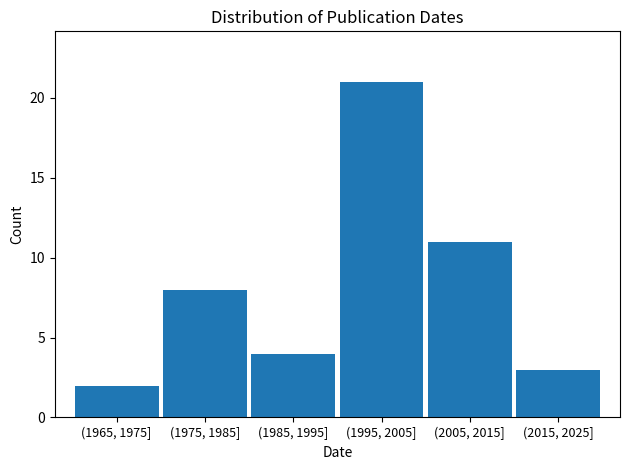

Reading left to right, what are all the values shown in this chart?

(1965, 1975]=2	(1975, 1985]=8	(1985, 1995]=4	(1995, 2005]=21	(2005, 2015]=11	(2015, 2025]=3